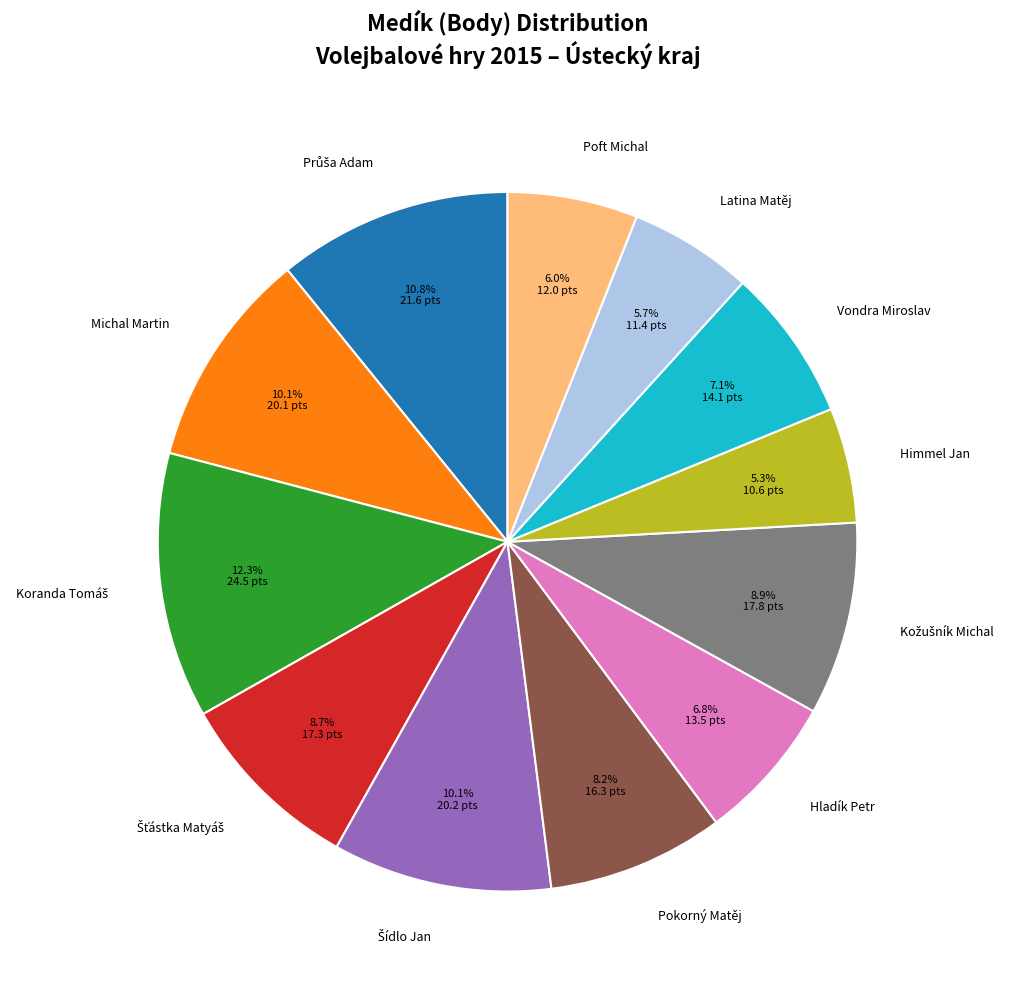

How many segments does this pie chart have?

12